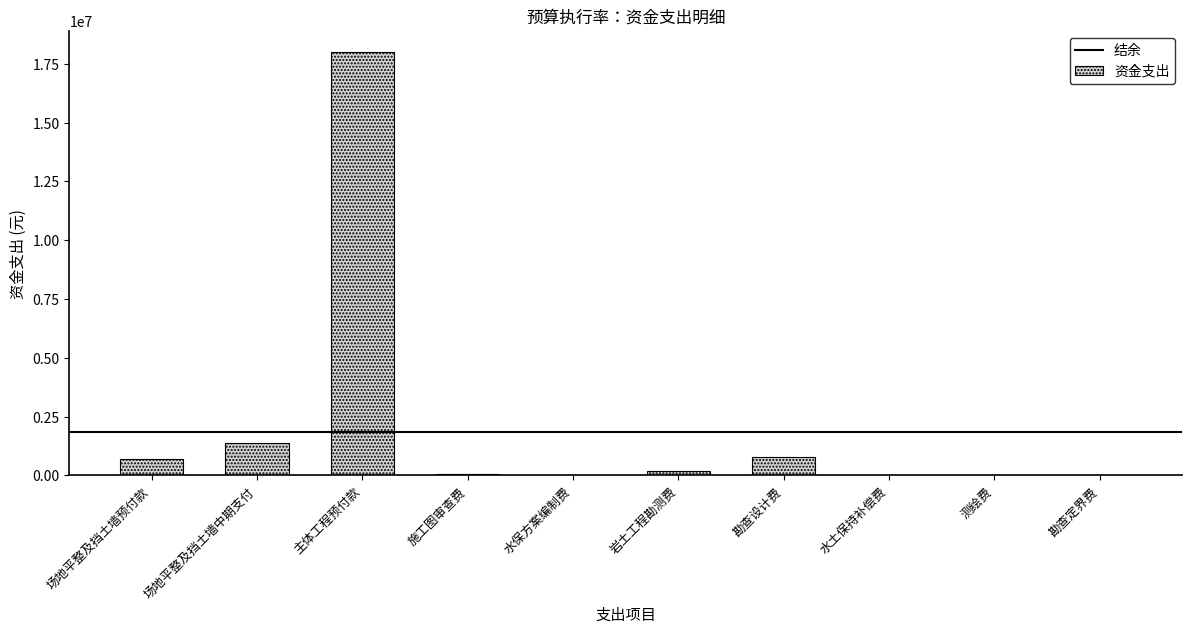

Is it true that the value at 场地平整及挡土墙中期支付 is 1384950.2?

True